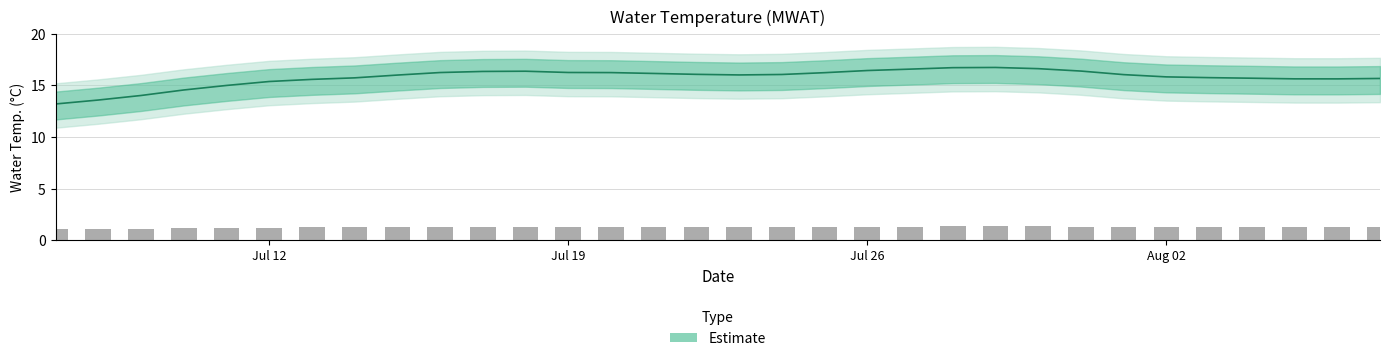

What is the label of the 18th bar from the right?

2010-07-21